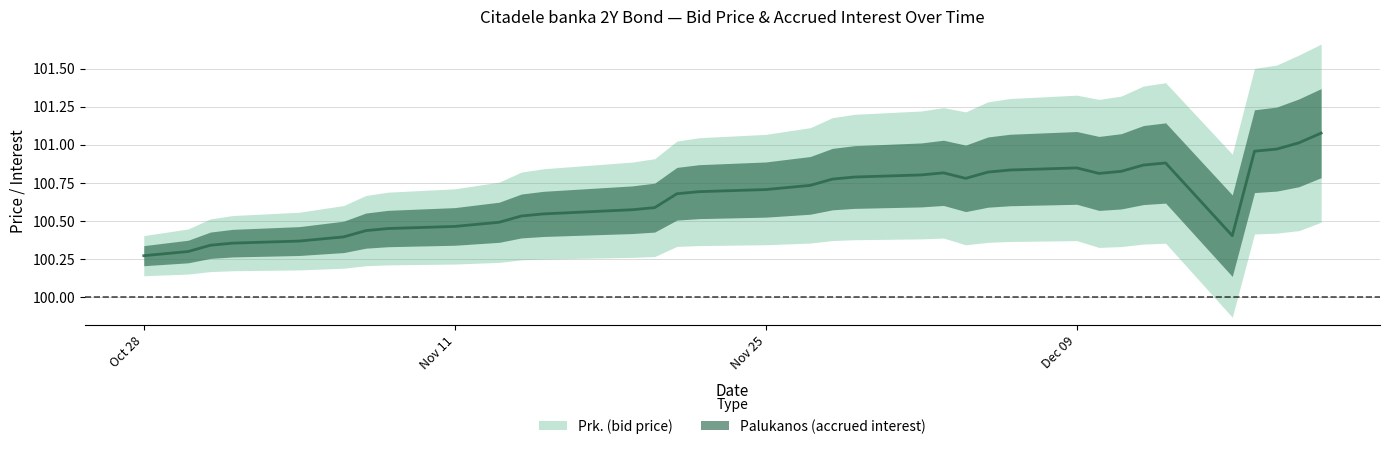

Reading left to right, extract all data points from this chart.

100.3	100.3	100.3	100.3	100.4	100.4	100.4	100.4	100.4	100.4	100.5	100.5	100.5	100.5	100.5	100.6	100.6	100.7	100.7	100.7	100.7	100.7	100.8	100.8	100.8	100.8	100.8	100.8	100.8	100.8	100.8	100.8	100.9	100.9	100.4	101.0	101.0	101.0	101.1